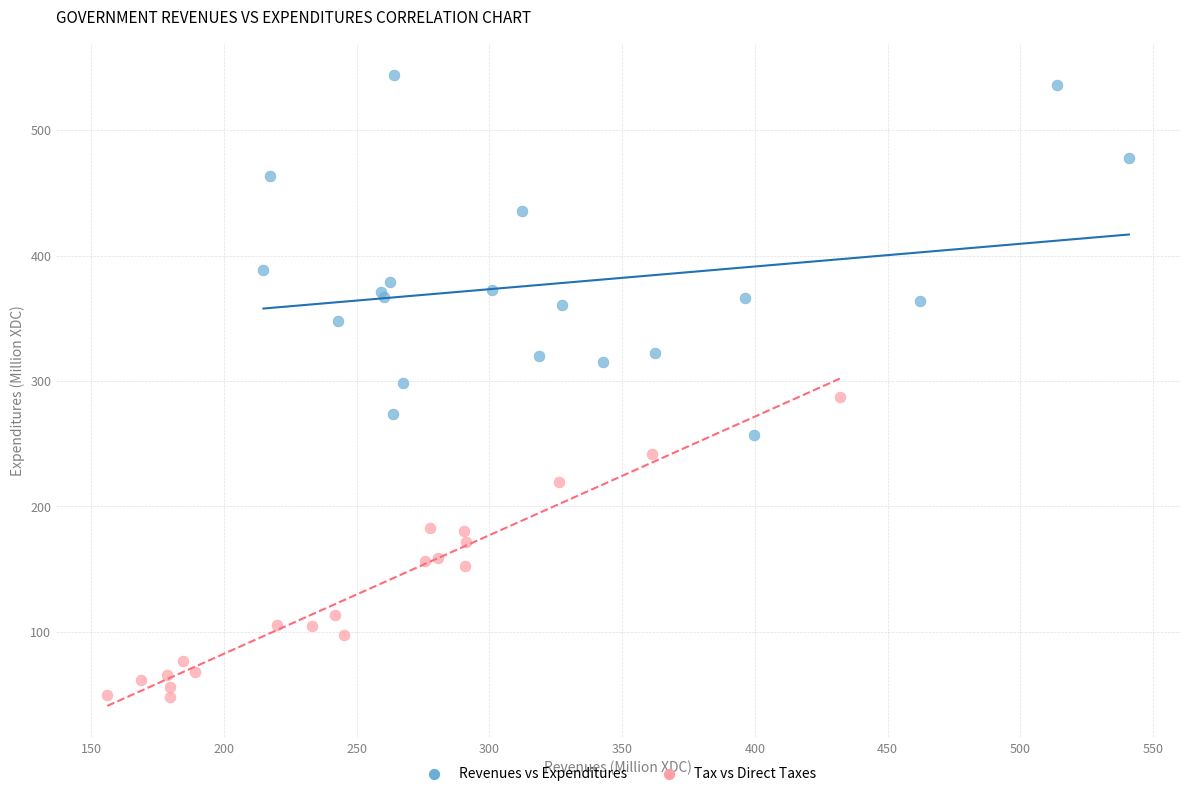

Which series has the widest spread of Y values?

Revenues vs Expenditures